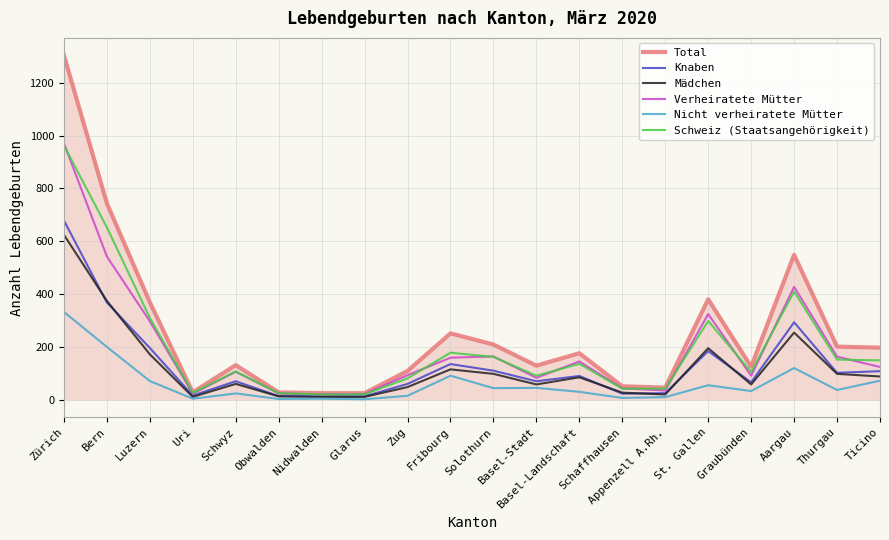

What is the highest value of the Nicht verheiratete Mütter series?

333